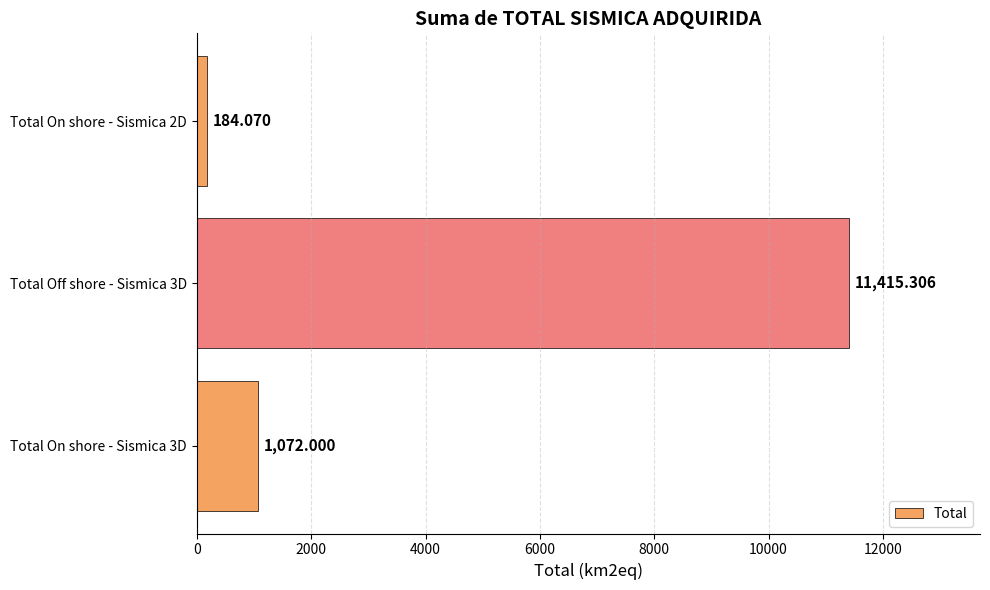

How many bars are there in total?

3